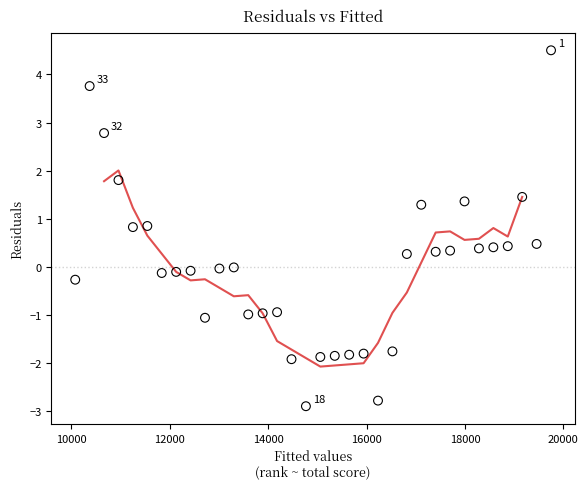

What is the range of Y values (max minus min)?

7.4